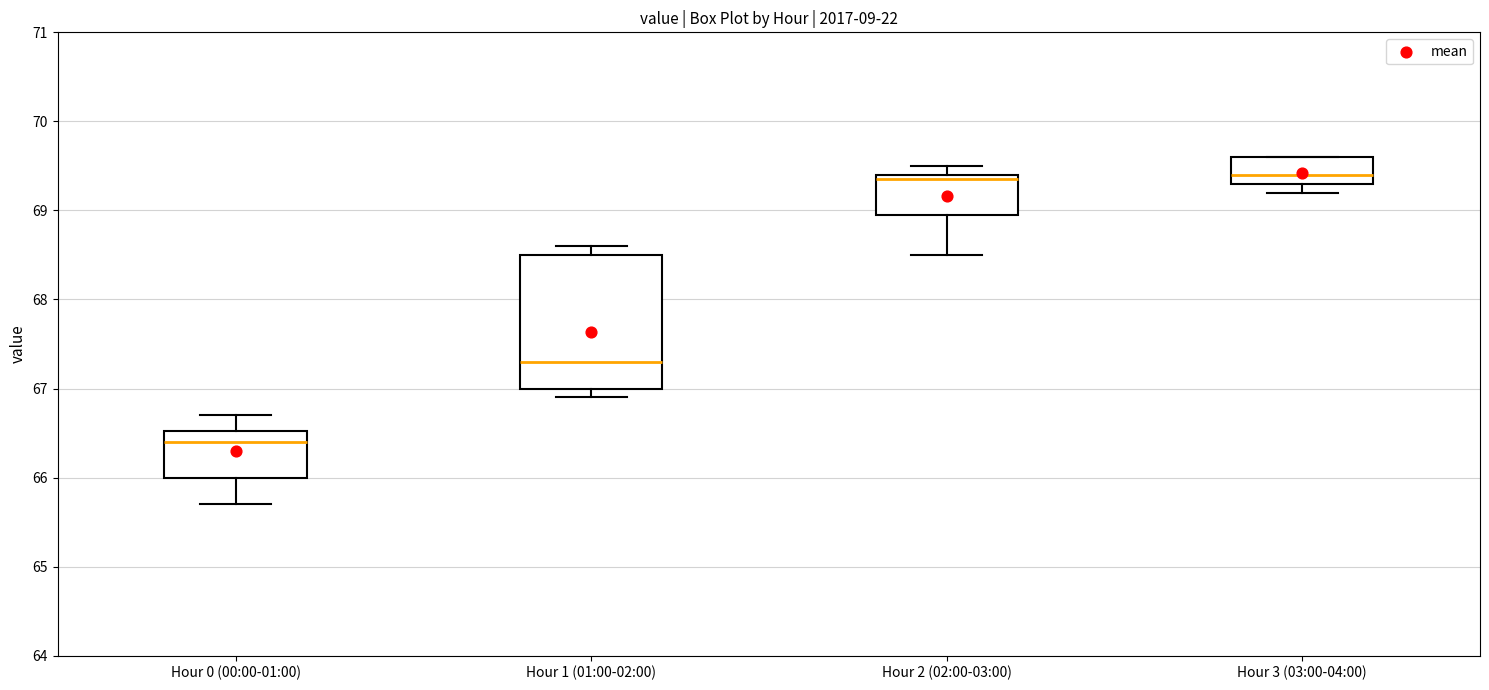

Which box is the tallest, from its lower edge to its upper edge?

Hour 1 (01:00-02:00)